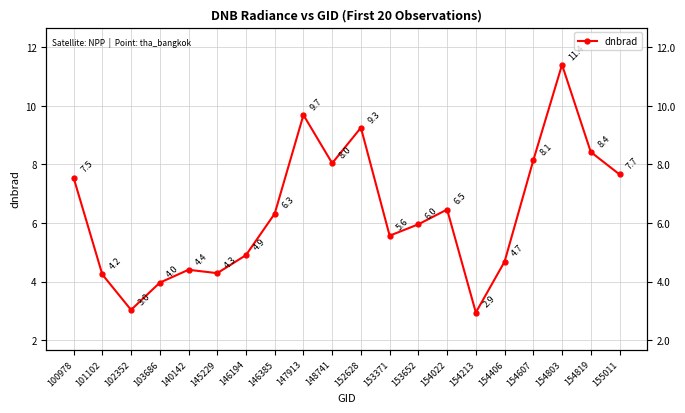

At which category does the data reach its first local valley?

102352